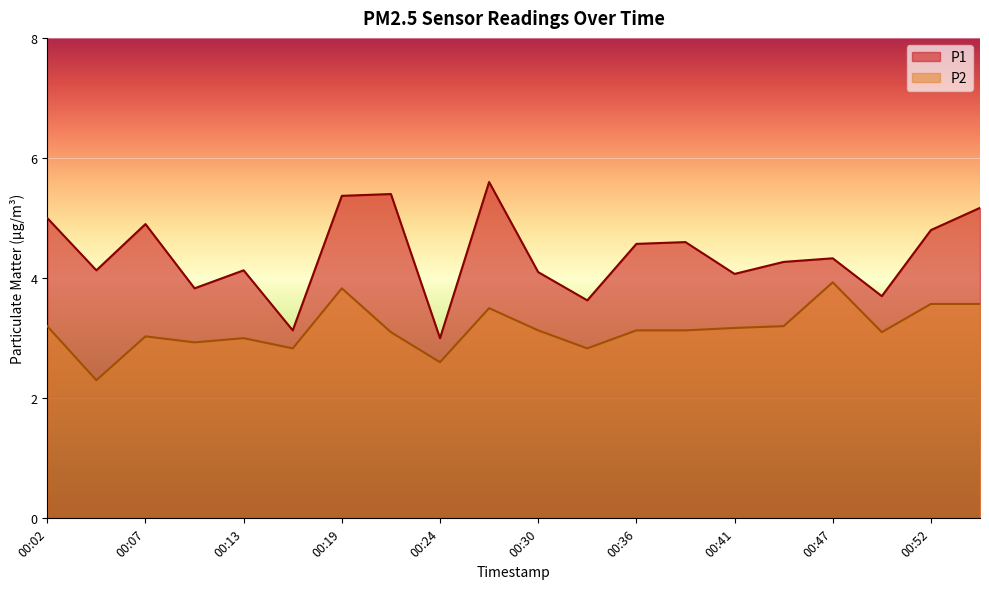

Between 00:13 and 00:36, which series saw the biggest shift?

P1